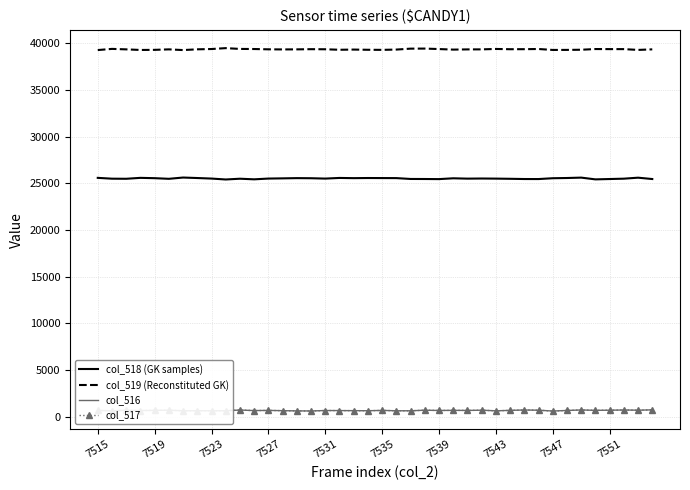

Which series has the largest total across all categories?

col_519 (Reconstituted GK)